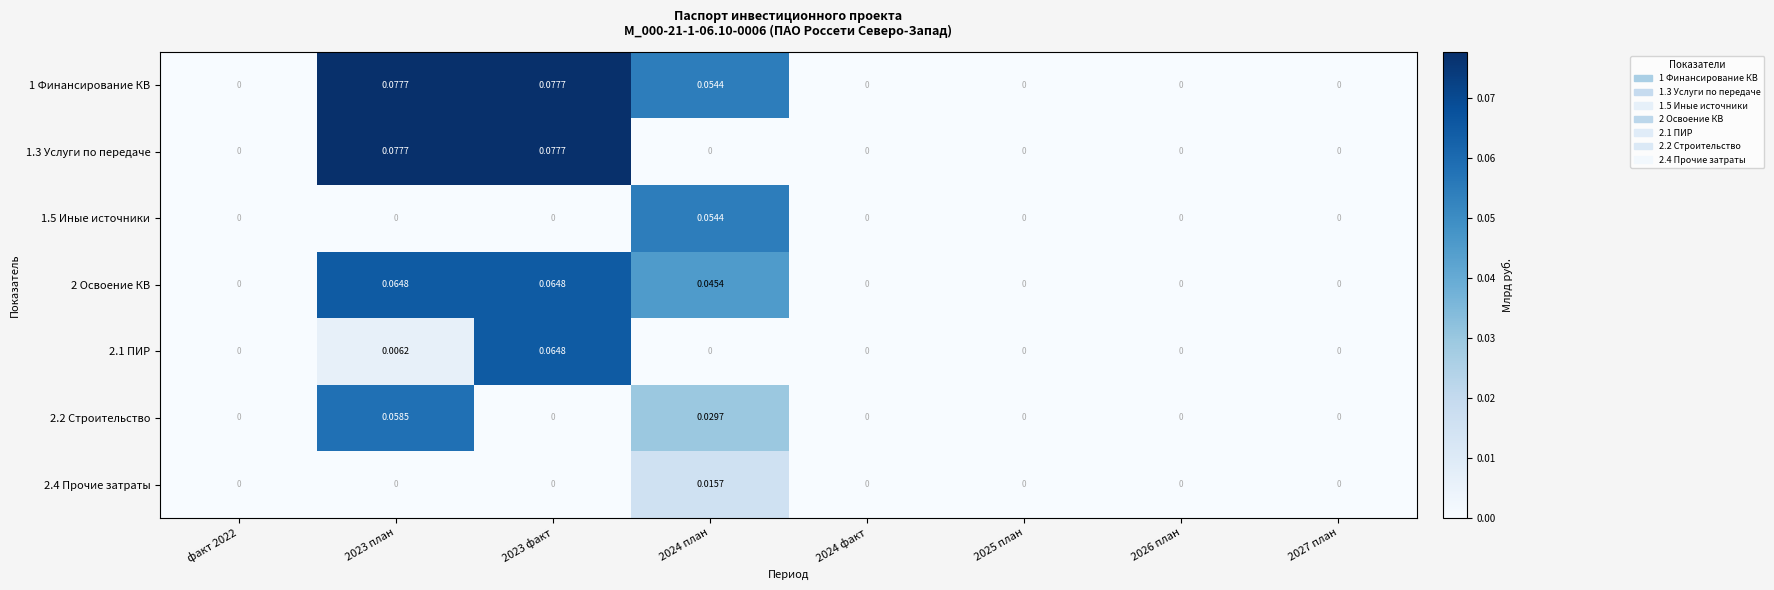

Rank the series at 2026 план from lowest to highest value.

1 Финансирование КВ, 1.3 Услуги по передаче, 1.5 Иные источники, 2 Освоение КВ, 2.1 ПИР, 2.2 Строительство, 2.4 Прочие затраты